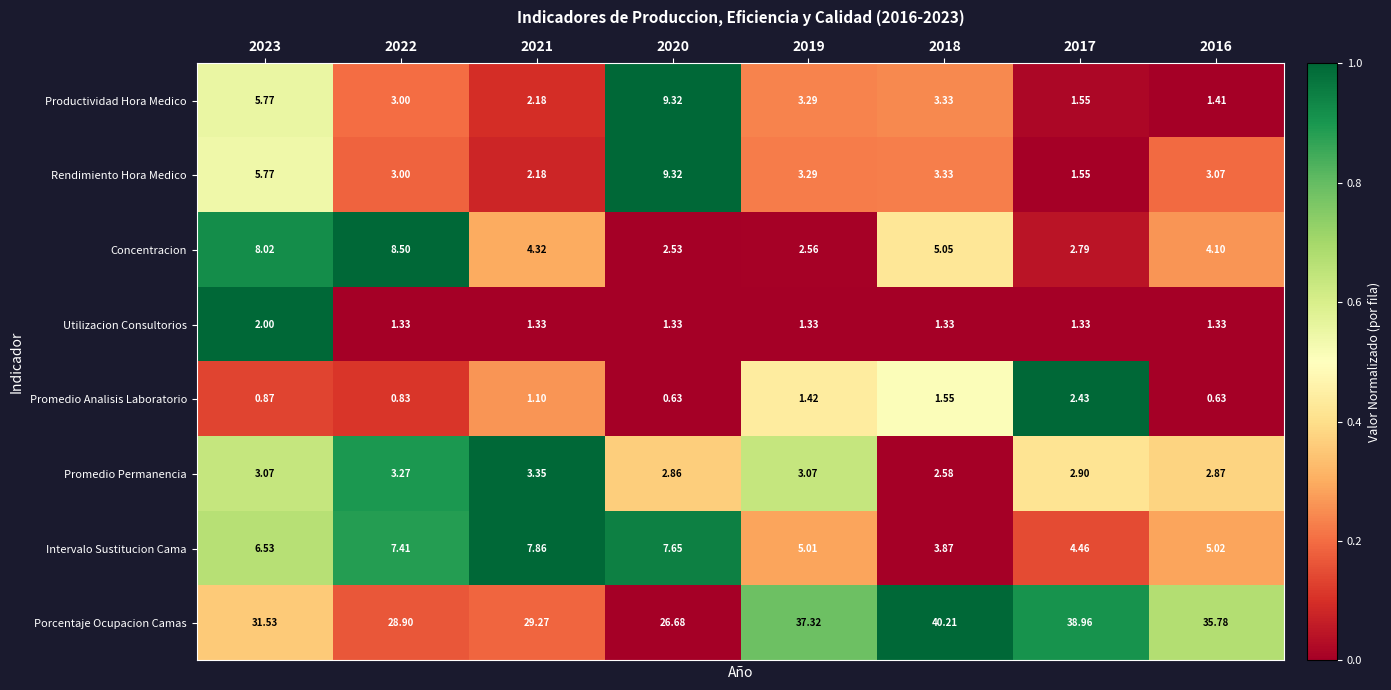

Which series has the widest spread of values?

Porcentaje Ocupacion Camas